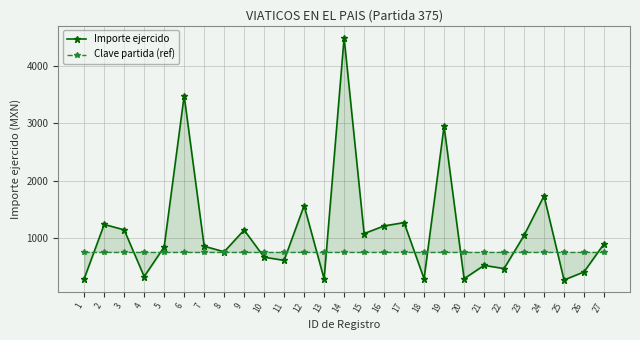

What is the value of the Clave partida (ref) point at the 25th from the left?

768.5